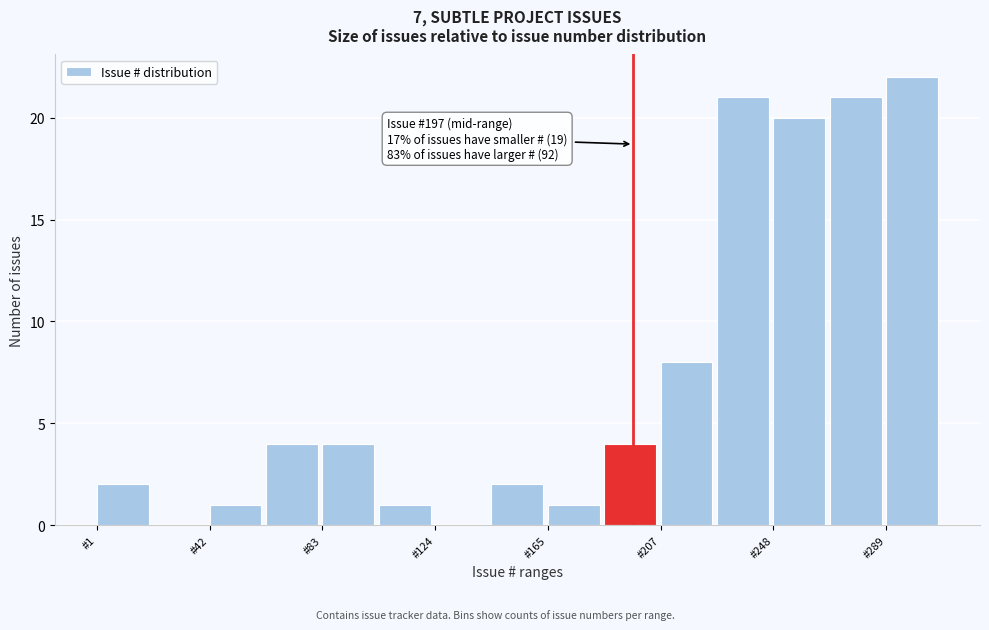

Over which range of the x-axis is the bar tallest?

290 to 310